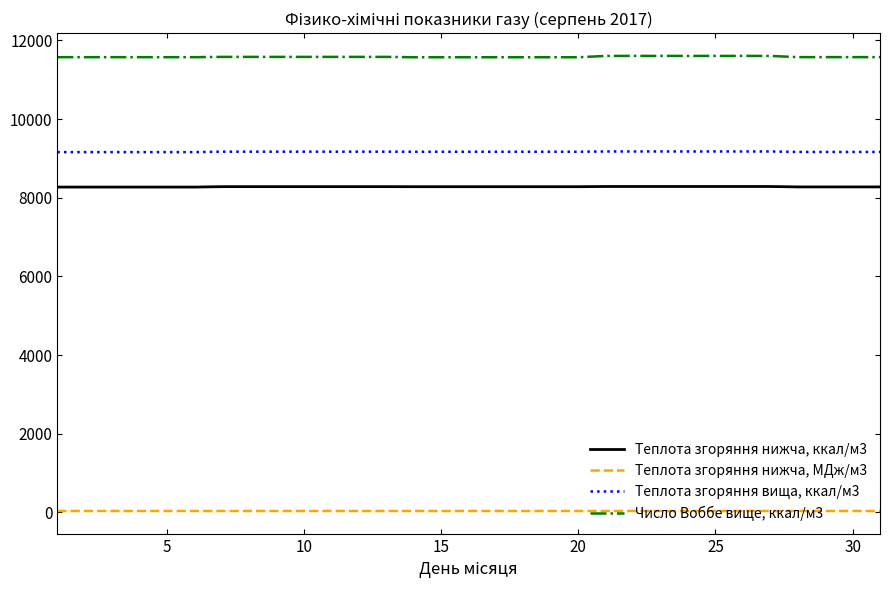

What is the minimum value for Теплота згоряння нижча, ккал/м3?

8271.2